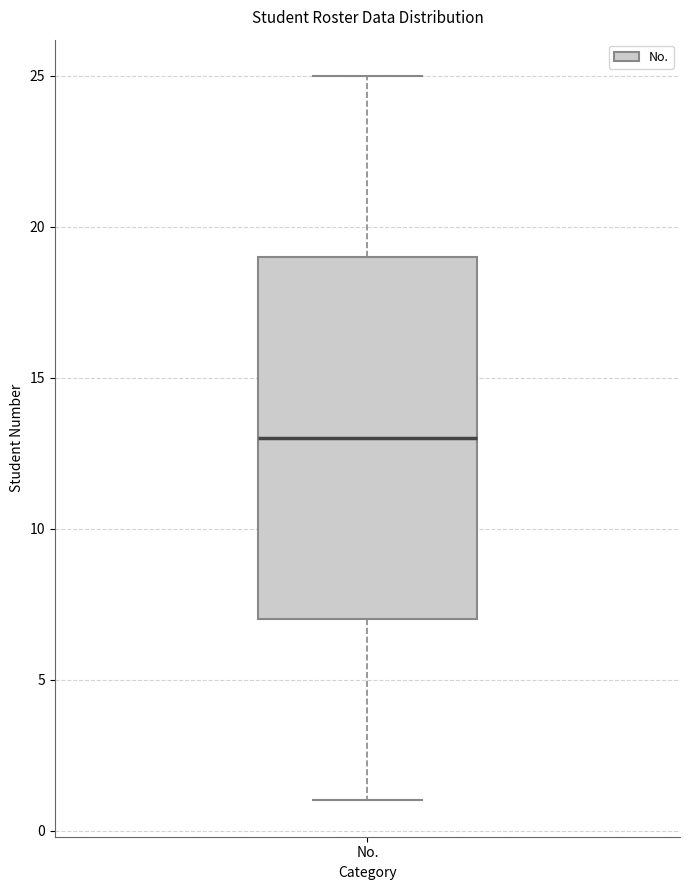

Read this box plot against the y-axis: the position of the median line, the range covered by the box, and the ends of both whiskers. The values are not printed on the chart, so give them approximately, as read against the axis.

median 13, box 7 to 19, whiskers 1 to 25